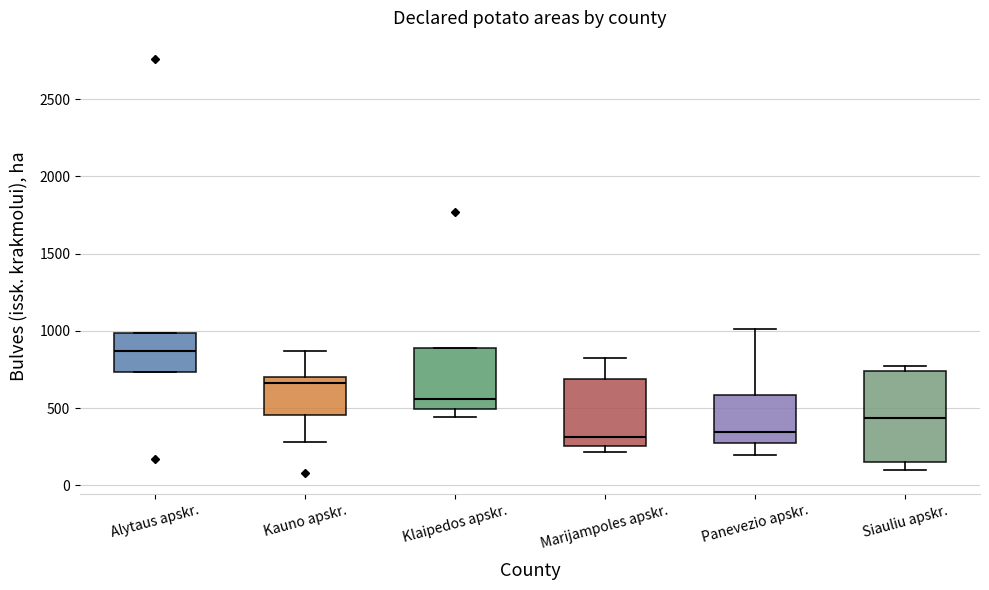

Reading left to right, transcribe this box plot: for each box, give where its median line is, the range the box spans, and where its two whiskers end, as read against the y-axis. The values are not printed on the chart, so give them approximately, as read against the axis.

Alytaus apskr.: median 850, box 750 to 1000, whiskers 750 to 1000
Kauno apskr.: median 650, box 450 to 700, whiskers 300 to 850
Klaipedos apskr.: median 550, box 500 to 900, whiskers 450 to 900
Marijampoles apskr.: median 300, box 250 to 700, whiskers 200 to 800
Panevezio apskr.: median 350, box 250 to 600, whiskers 200 to 1000
Siauliu apskr.: median 450, box 150 to 750, whiskers 100 to 750 (just above the box's upper edge)